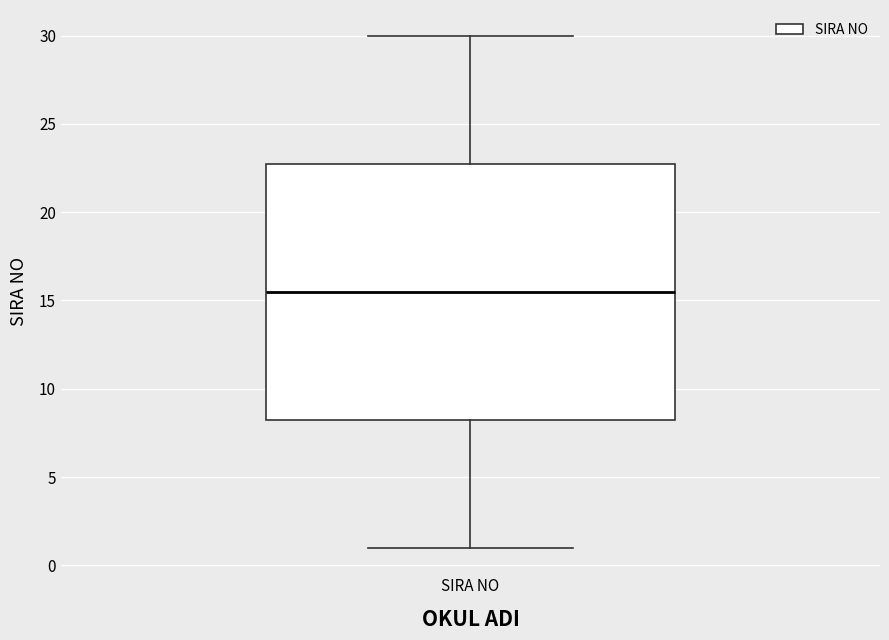

Transcribe this box plot: give where the median line is, the range the box spans, and where the two whiskers end, as read against the y-axis. The values are not printed on the chart, so give them approximately, as read against the axis.

median 15.5, box 8.5 to 23.0, whiskers 1.0 to 30.0